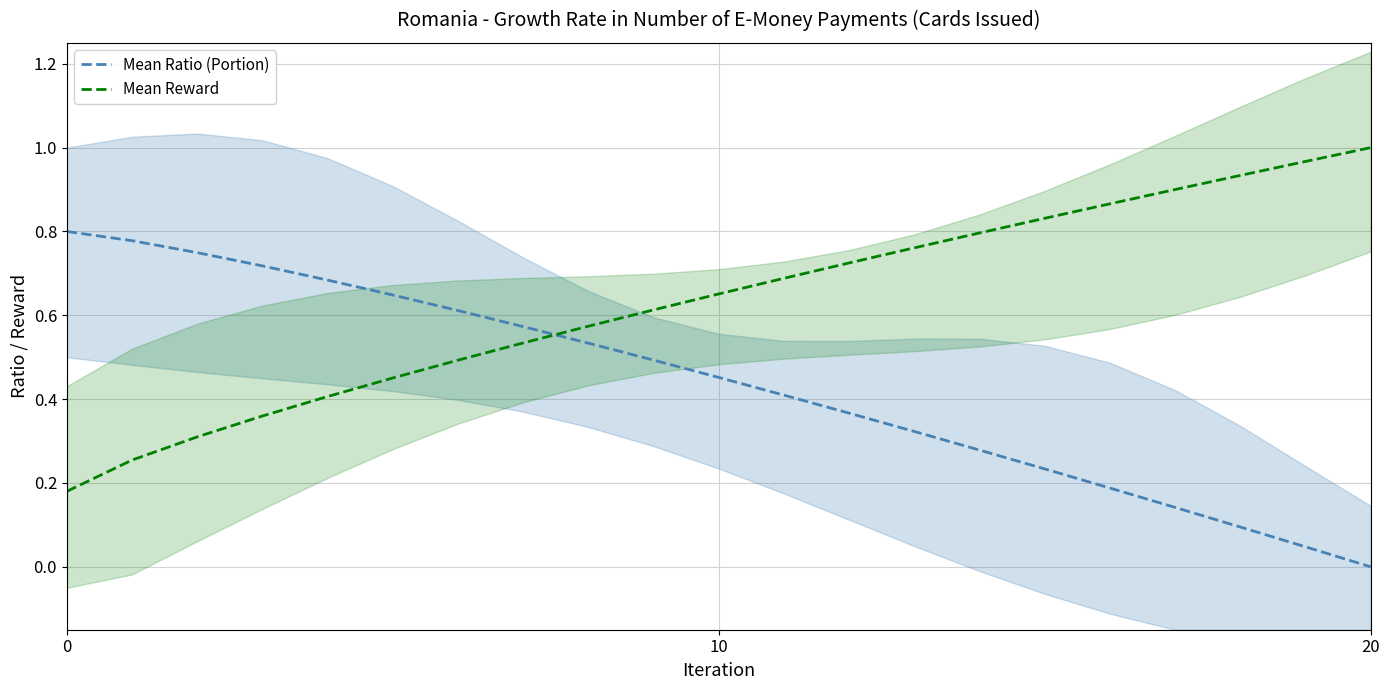

Which series has the largest total across all categories?

Mean Reward